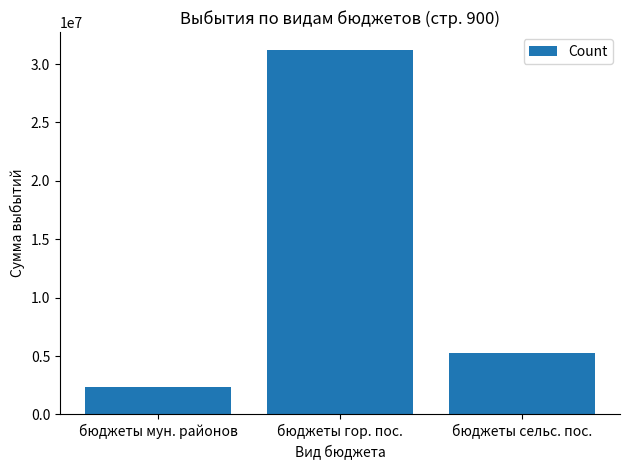

What is the average value?

12939366.4